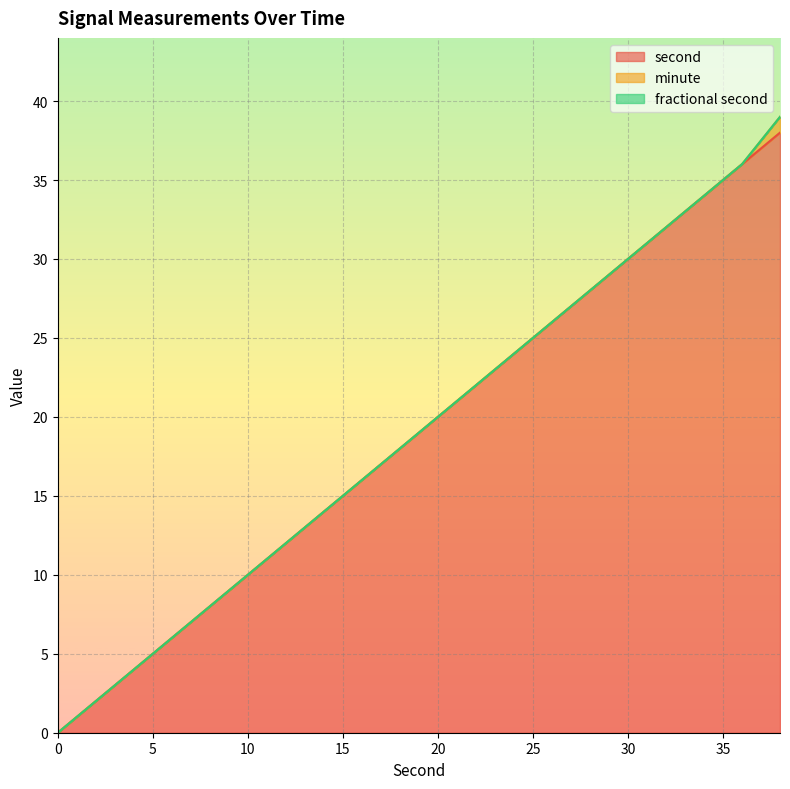

True or false: second has more than 0 interior local peaks.

False